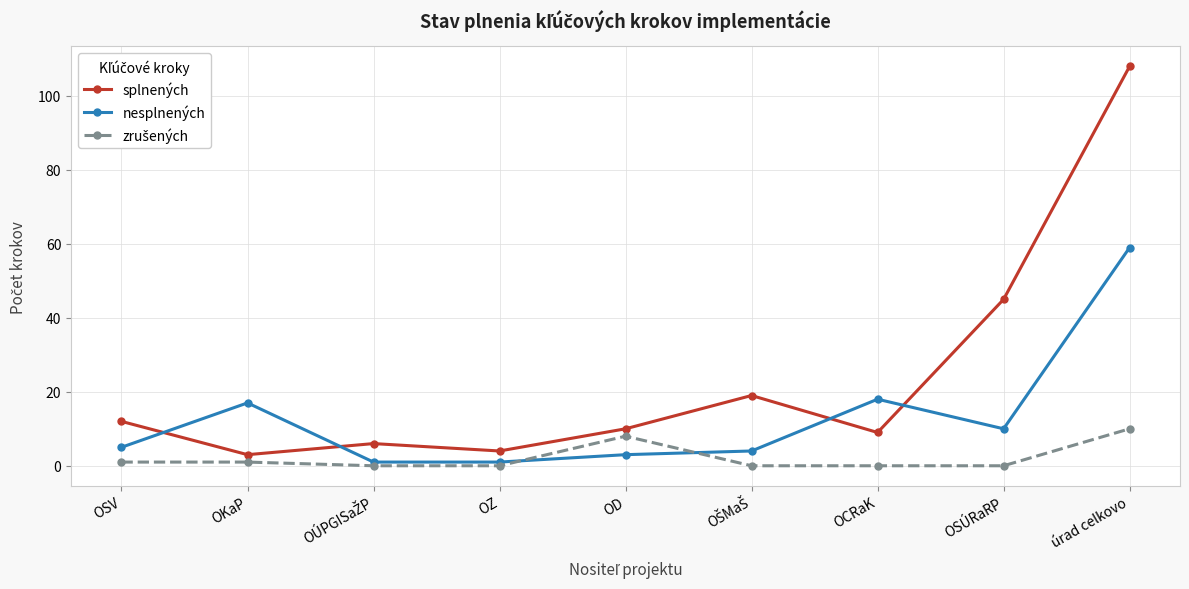

Which series has the largest total across all categories?

splnených